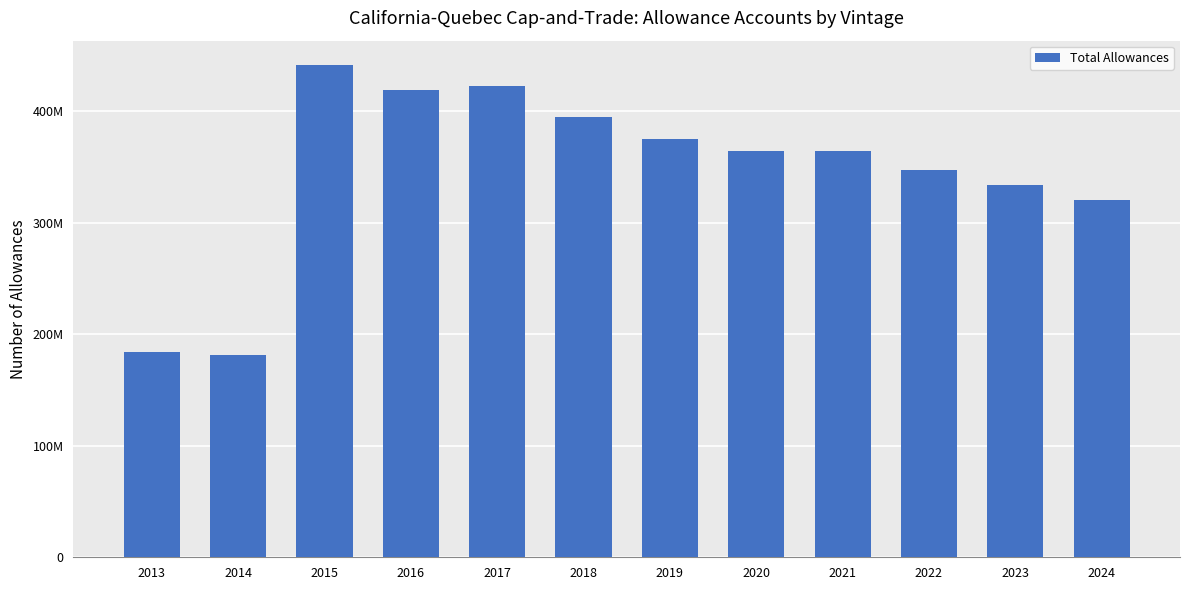

Rank the categories by value from lowest to highest.

2014, 2013, 2024, 2023, 2022, 2020, 2021, 2019, 2018, 2016, 2017, 2015